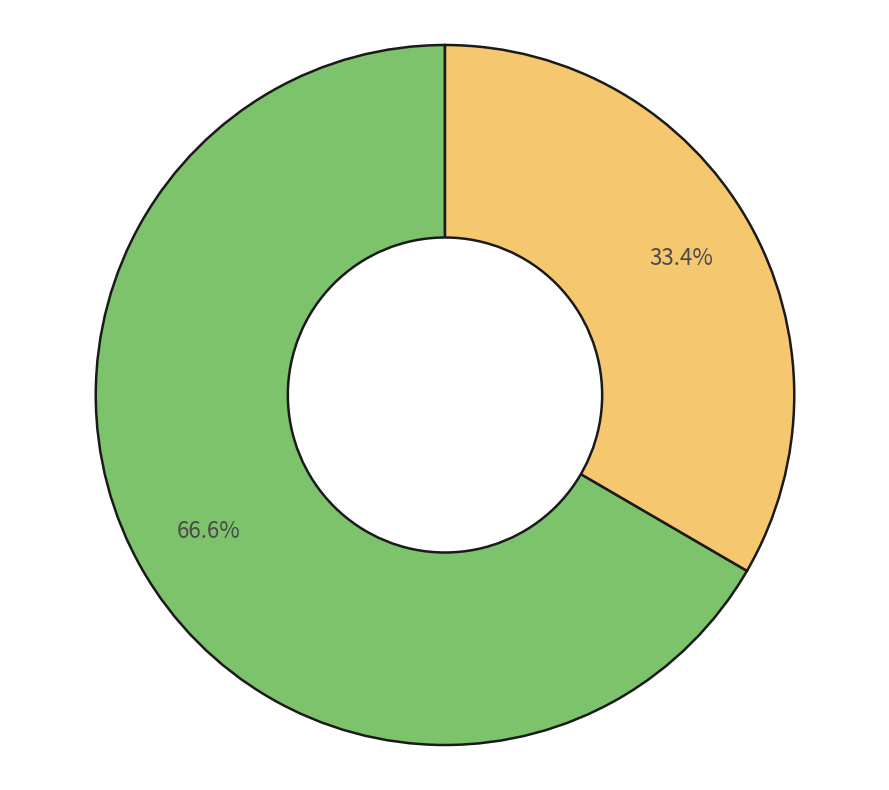

Is there a majority slice in this chart?

Yes